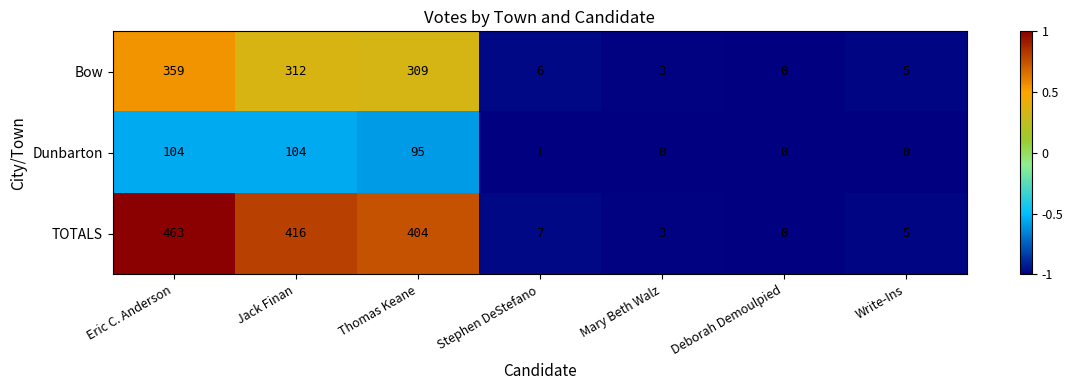

How many data points in Dunbarton are less than 1?

3